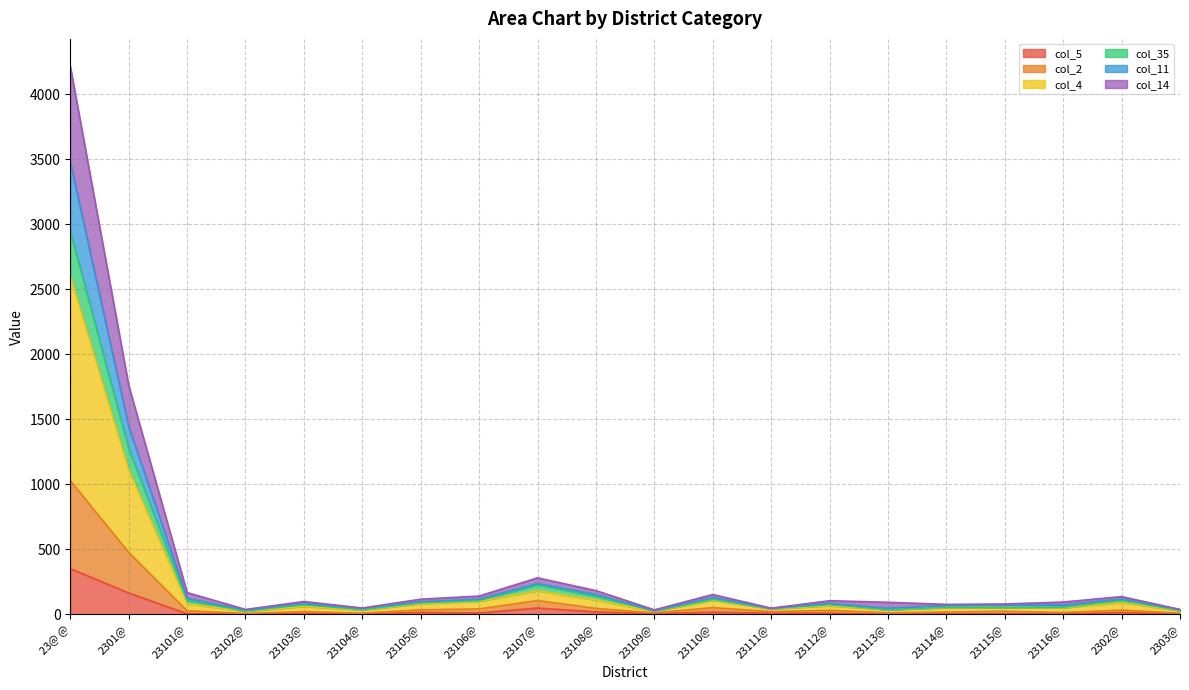

At which category is the sum across all series the highest?

23@ @